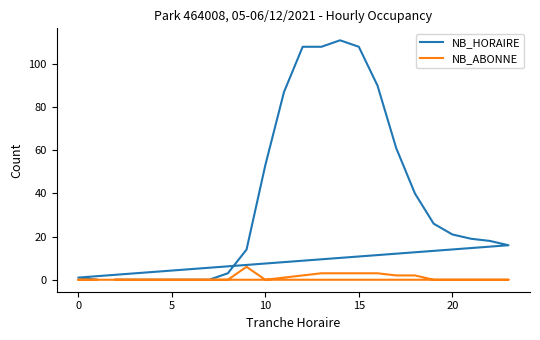

What are all the series names shown in the legend?

NB_HORAIRE, NB_ABONNE